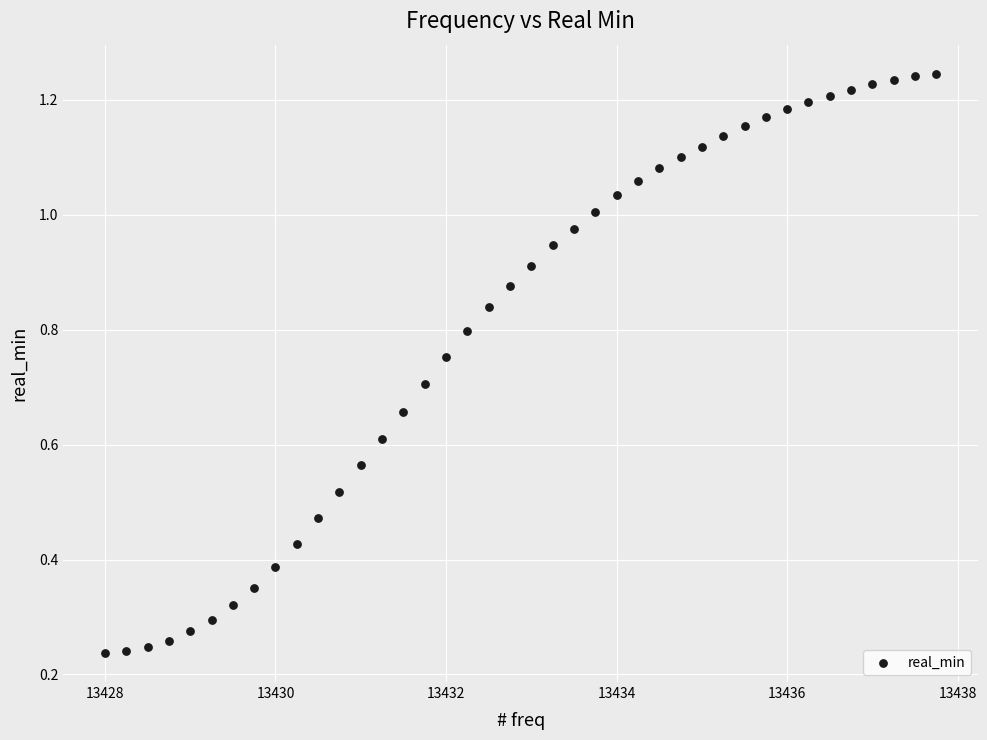

What is the range of X values (max minus min)?

9.8